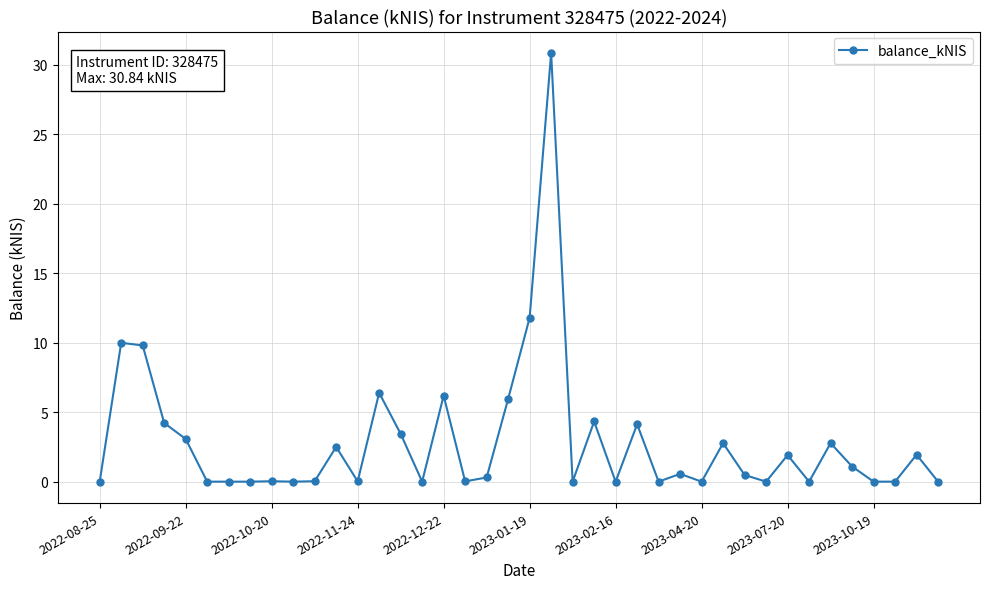

True or false: there are more than 2 points higher than both neighbors.

True